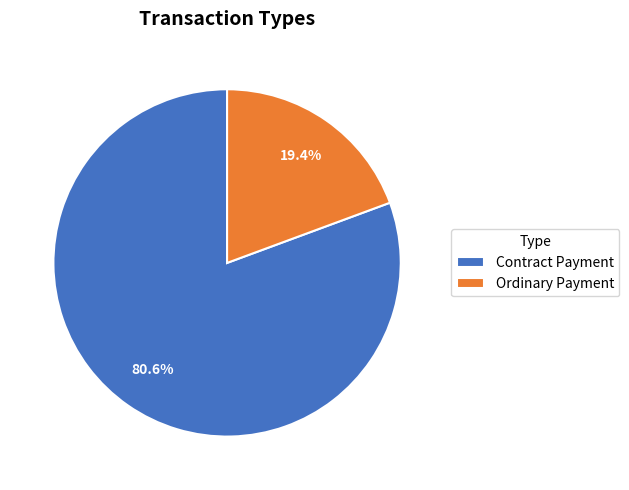

What is the largest slice in the pie chart?

Contract Payment